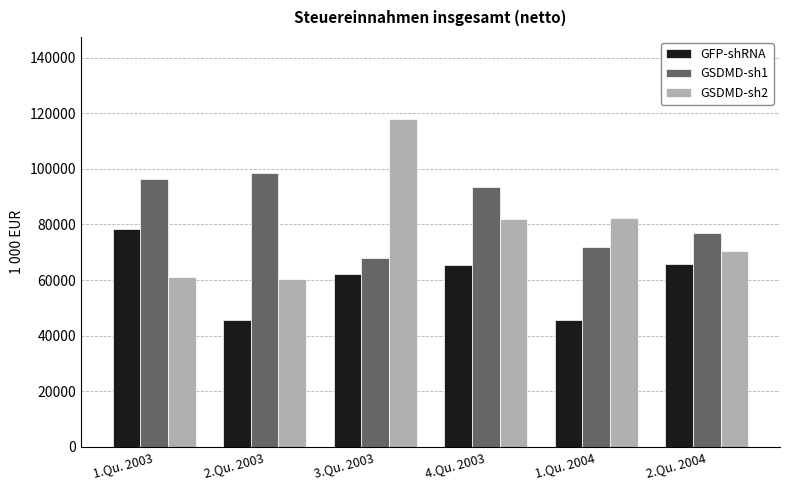

The value of GSDMD-sh1 at 1.Qu. 2003 is 32046. True or false?

False